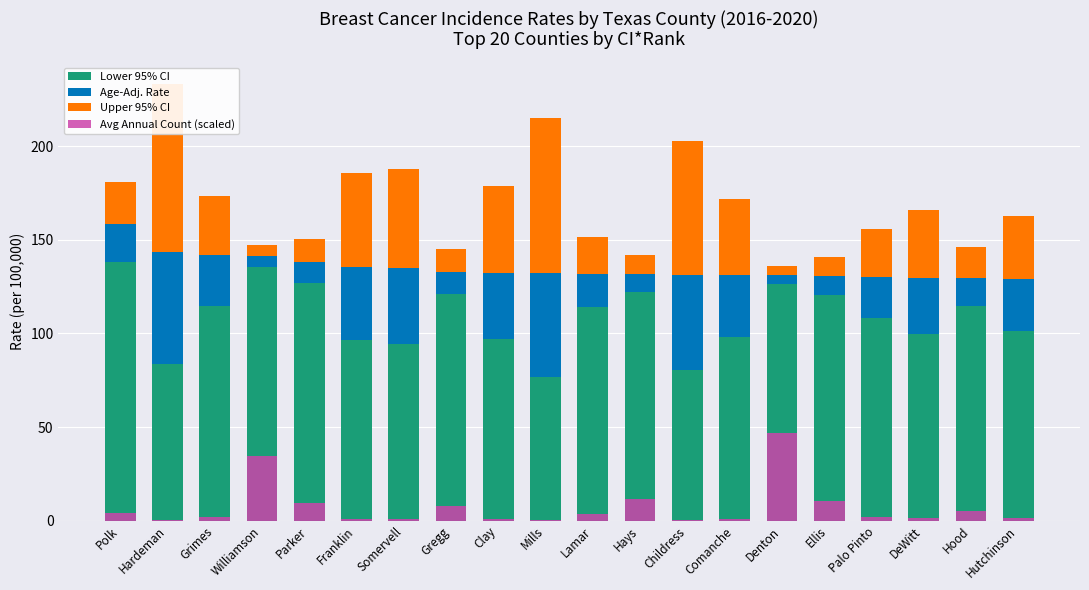

The value of Age-Adj. Rate at Clay is 55.9. True or false?

False